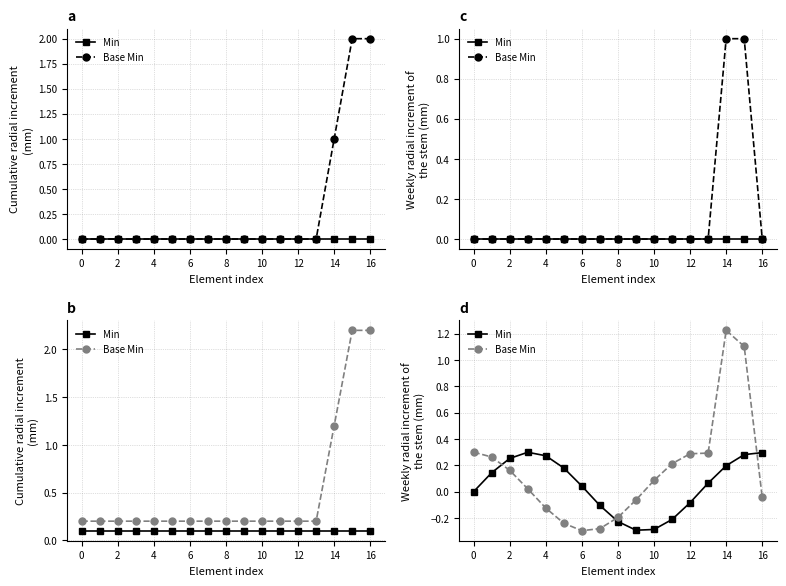

What are all the series names shown in the legend?

Min, Base Min